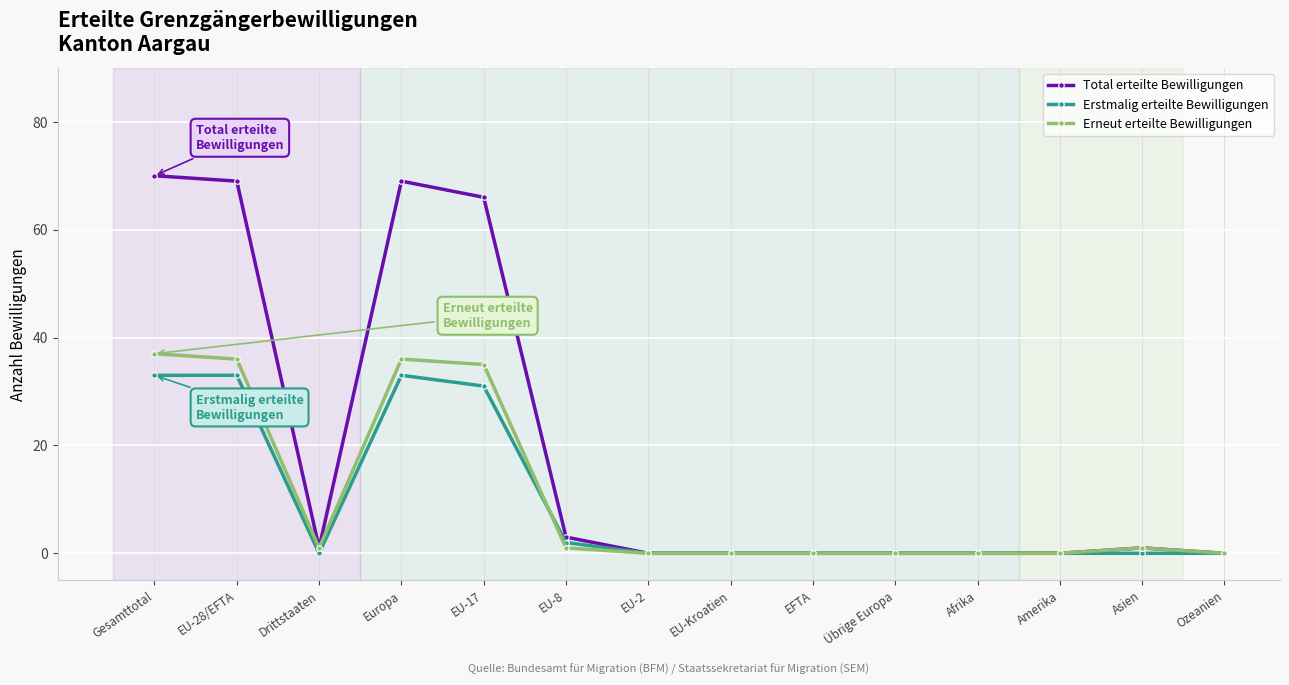

What are all the series names shown in the legend?

Total erteilte Bewilligungen, Erstmalig erteilte Bewilligungen, Erneut erteilte Bewilligungen